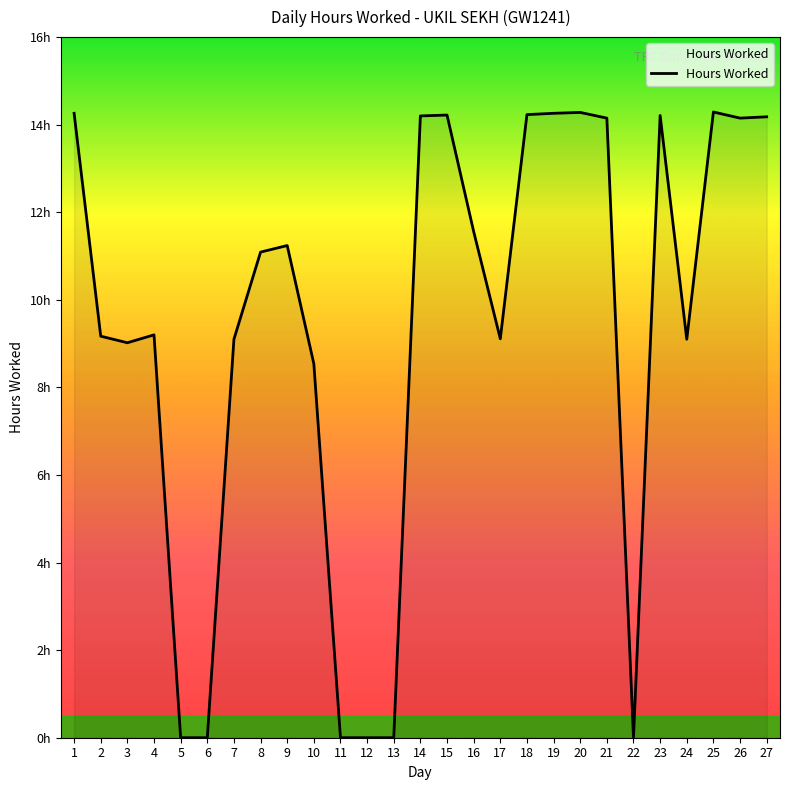

At which category does the data reach its first local valley?

3